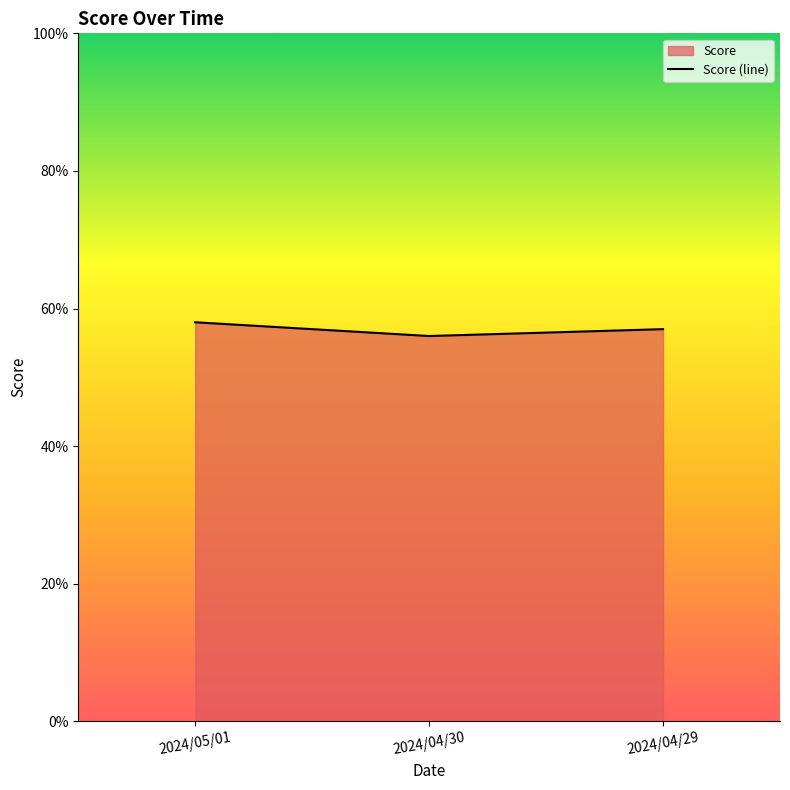

What is the label of the 3rd point from the right?

2024/05/01